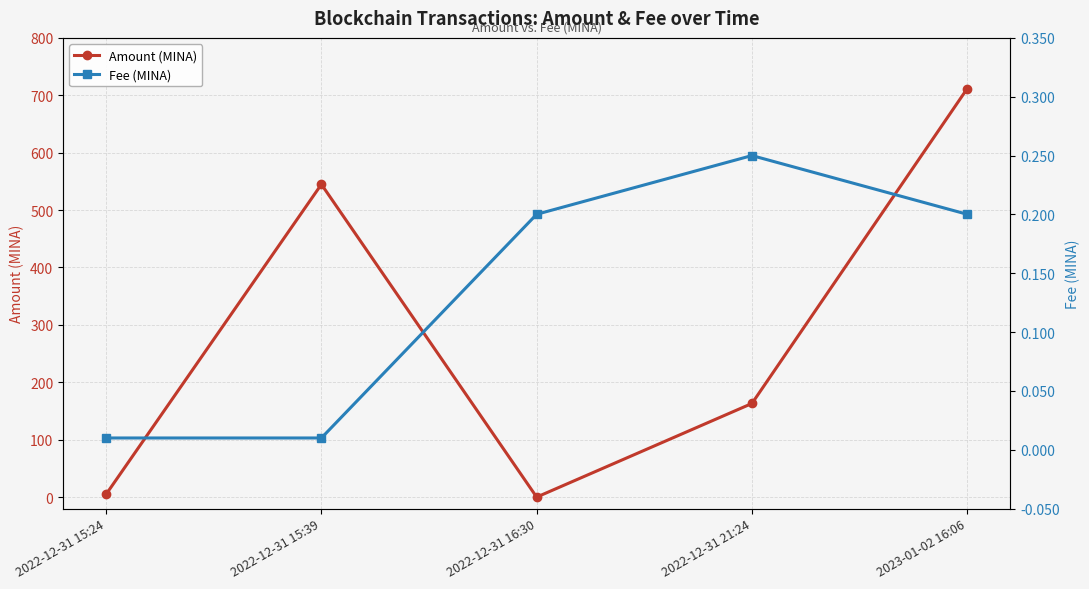

What is the label of the 1st point from the left?

2022-12-31 15:24